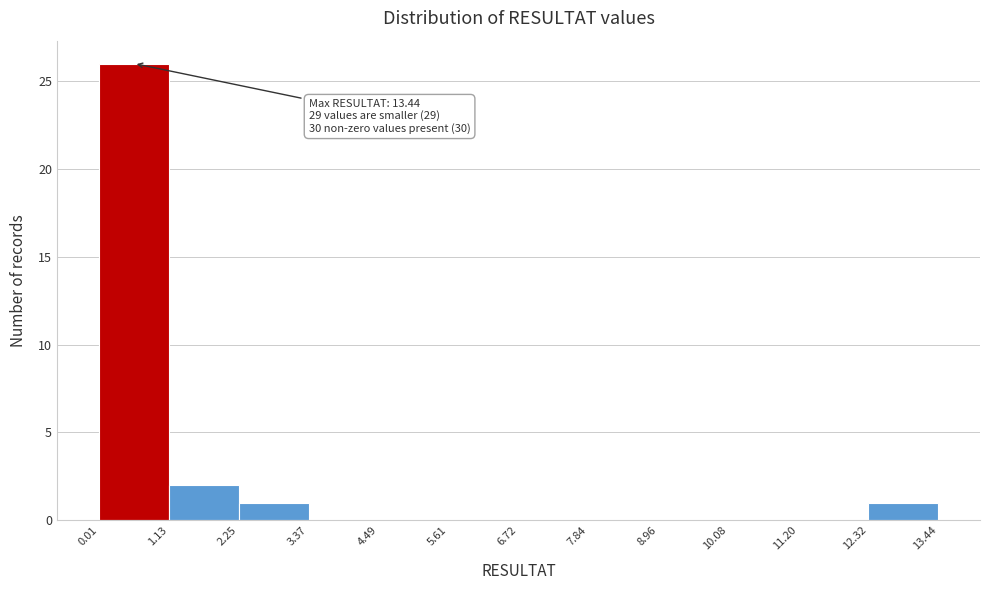

Which range on the x-axis has the tallest bar?

0.01 to 1.13